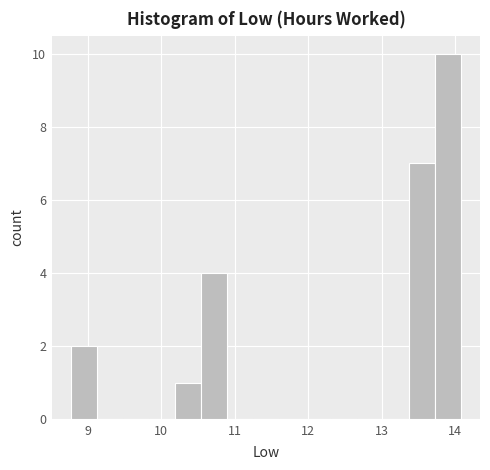

Around what value on the x-axis is the tallest bar? Give the approximate position of its centre, as read against the axis.

13.9